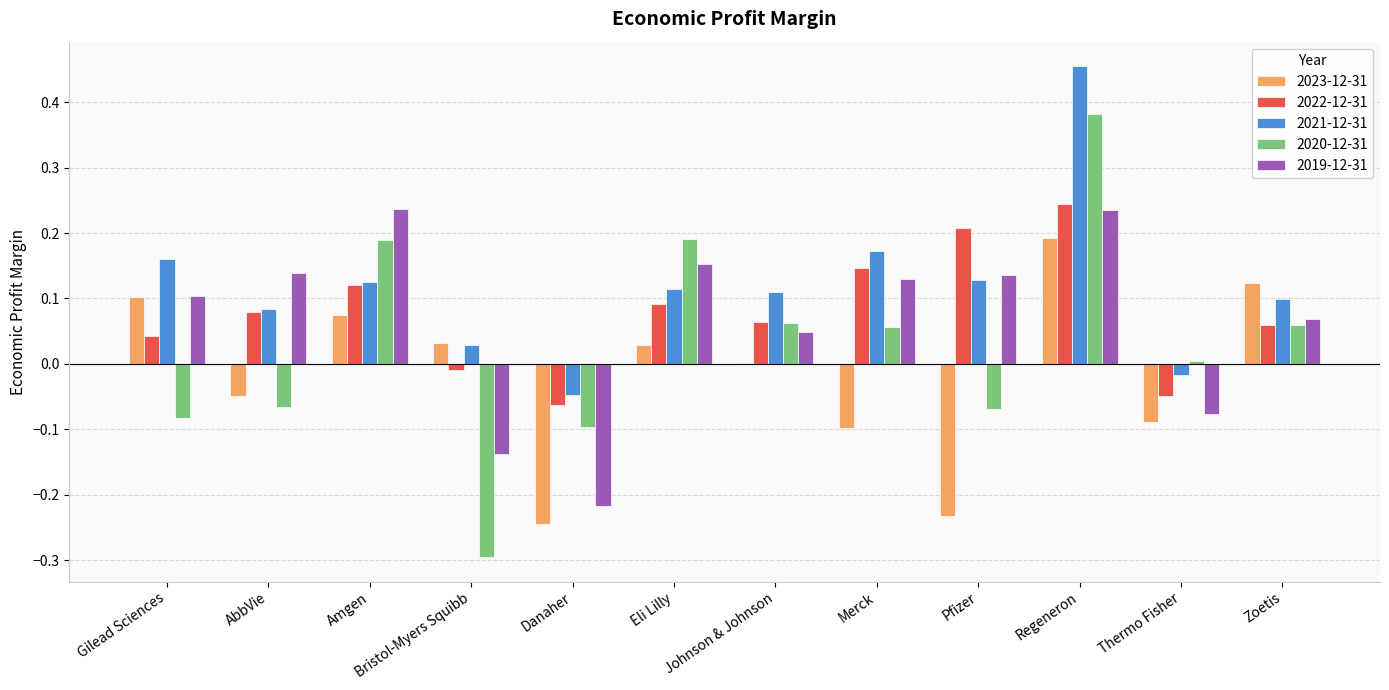

Which series has the largest total across all categories?

2021-12-31